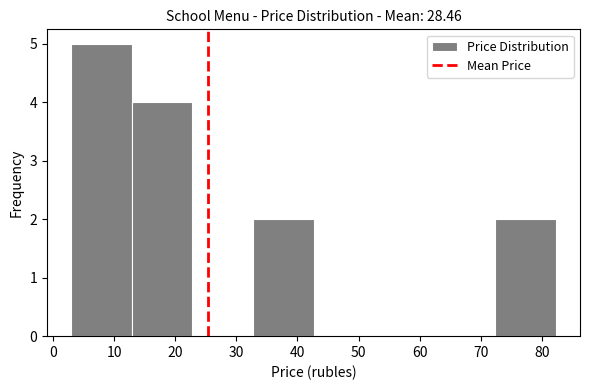

How tall is the bar that spans 33 to 43 on the x-axis? Neither the bar edges nor the heights are printed on the chart, so give them approximately, as read against the axes.

2